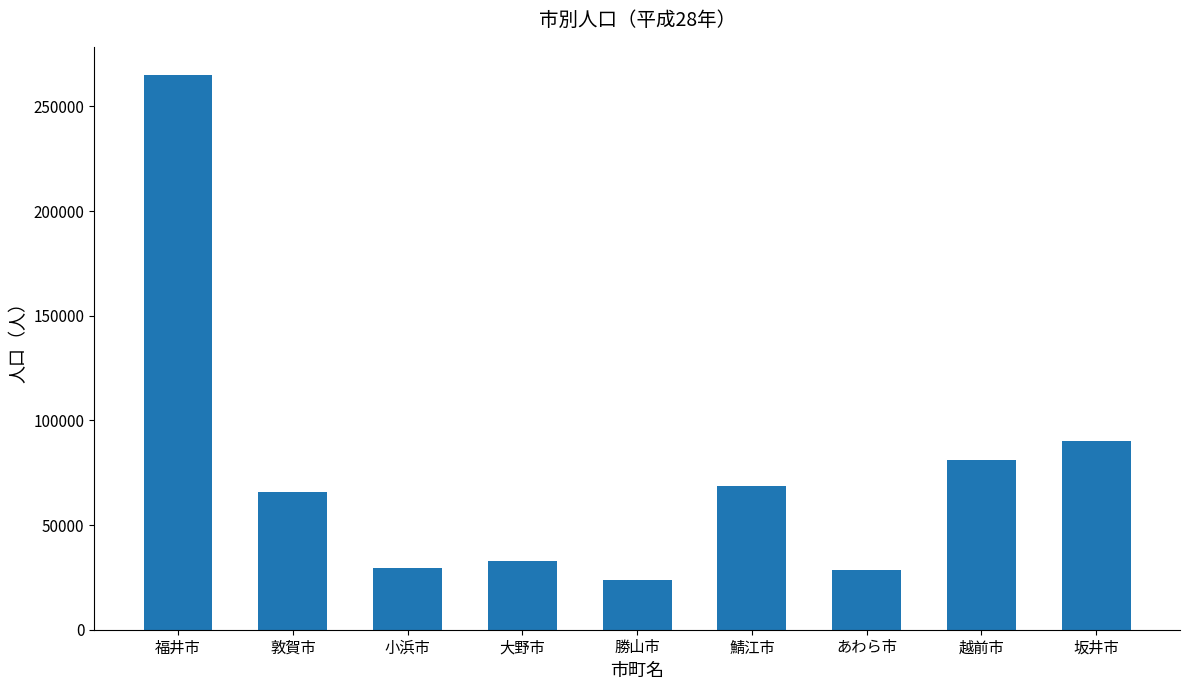

The chart shows a value of 89985 at 坂井市. True or false?

True